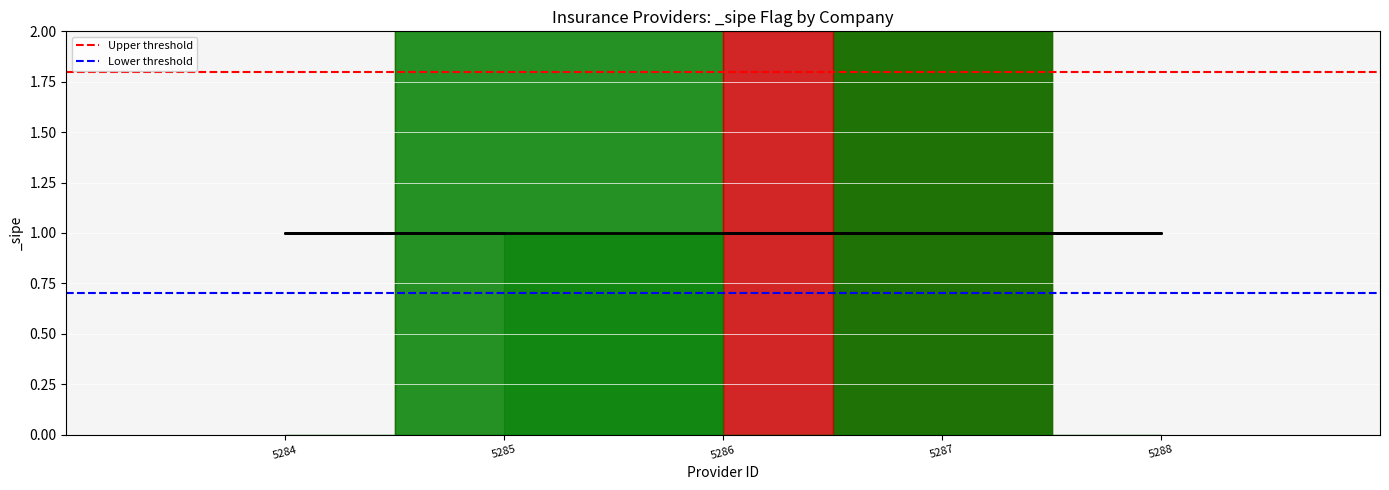

True or false: Upper threshold has a value of 1.8 at 5285.

True